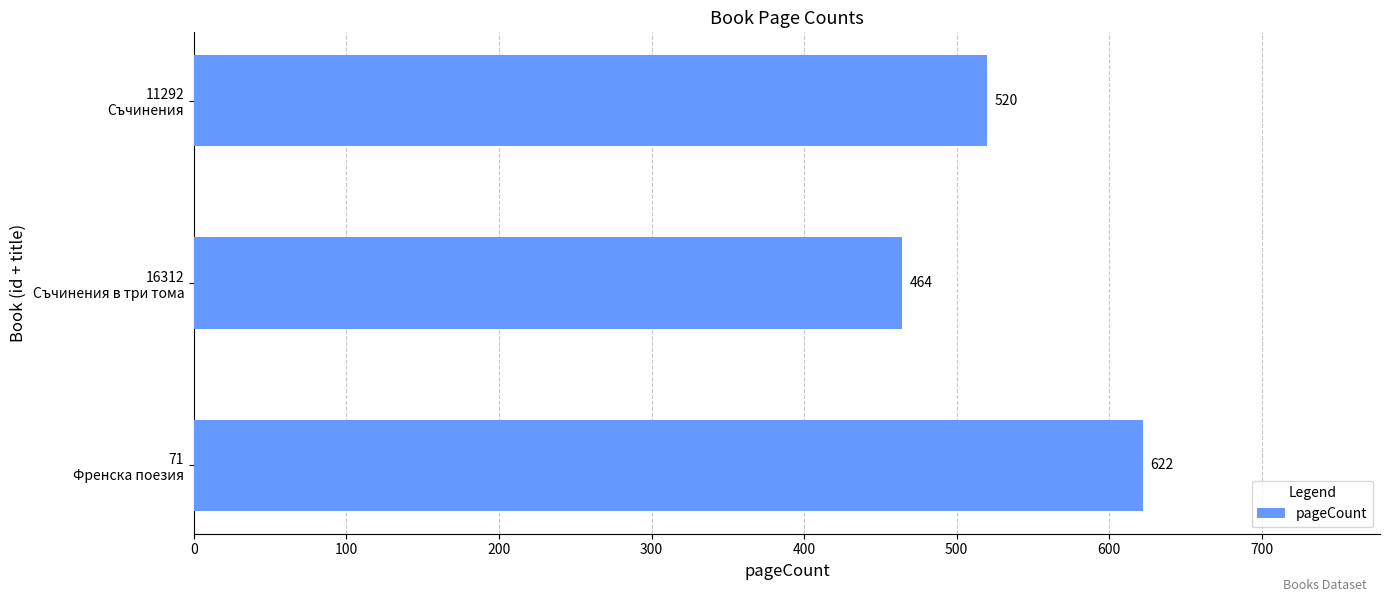

Reading top to bottom, transcribe all the data shown in this chart.

520	464	622